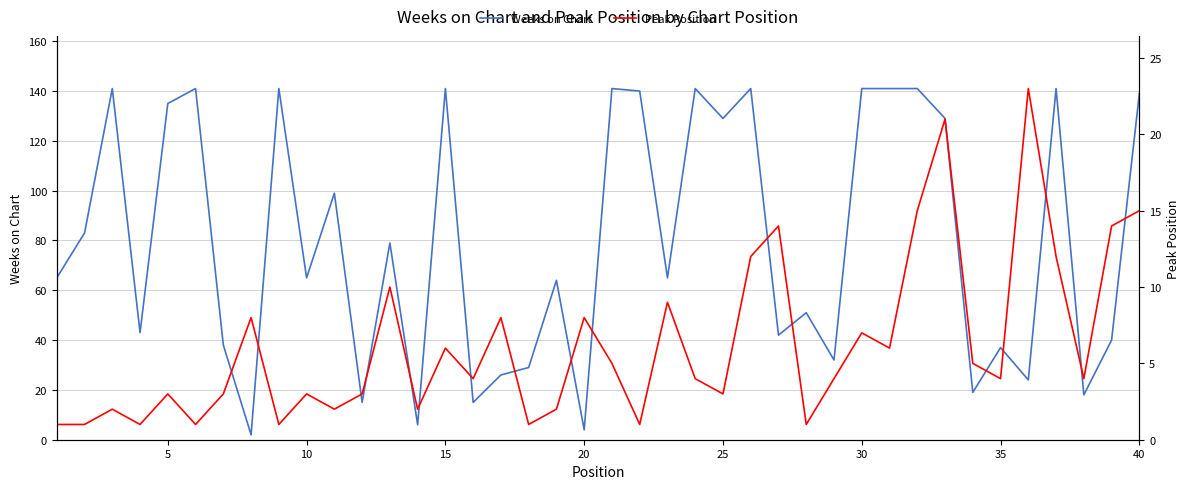

In Peak Position, how many points are higher than both neighbors (excluding endpoints)?

13